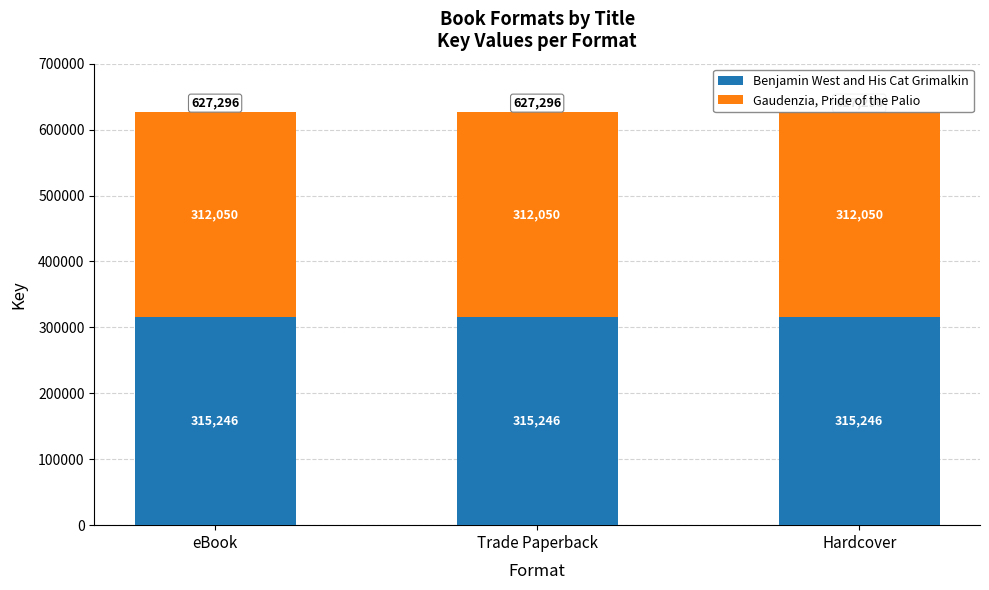

What are all the series names shown in the legend?

Benjamin West and His Cat Grimalkin, Gaudenzia, Pride of the Palio